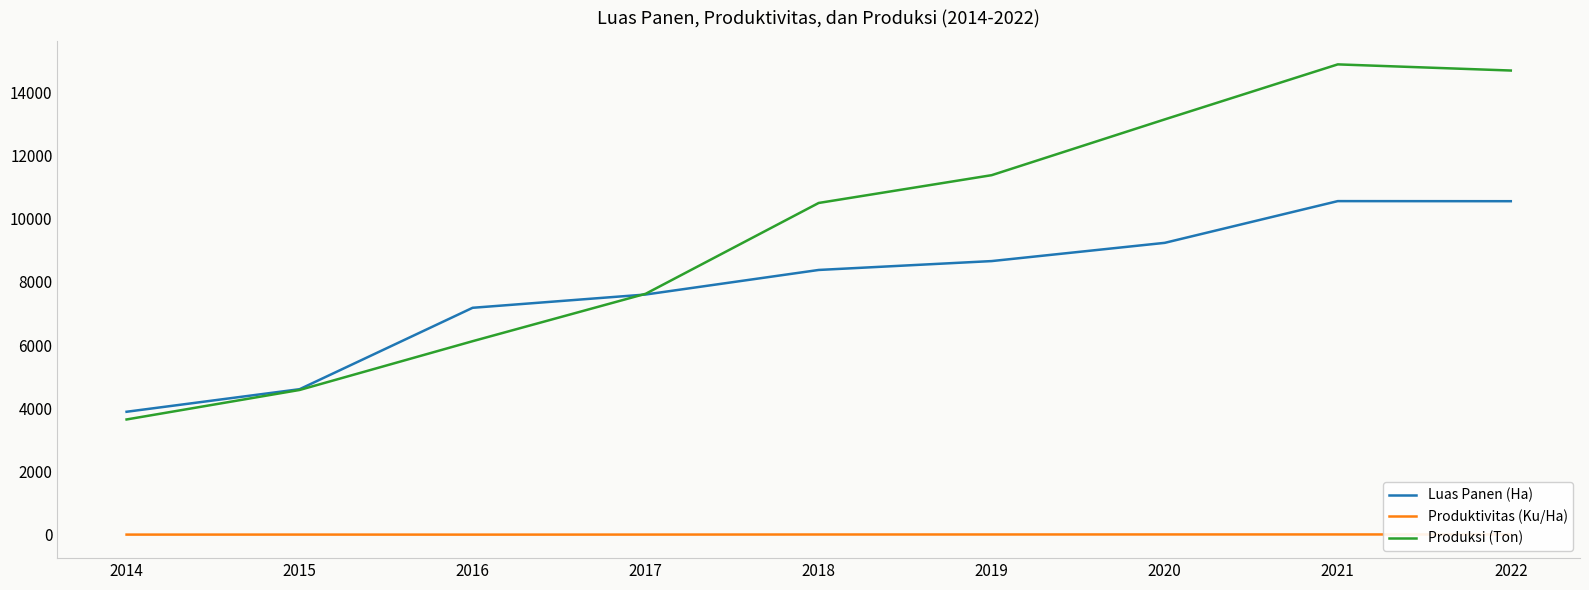

Which series has the largest total across all categories?

Produksi (Ton)